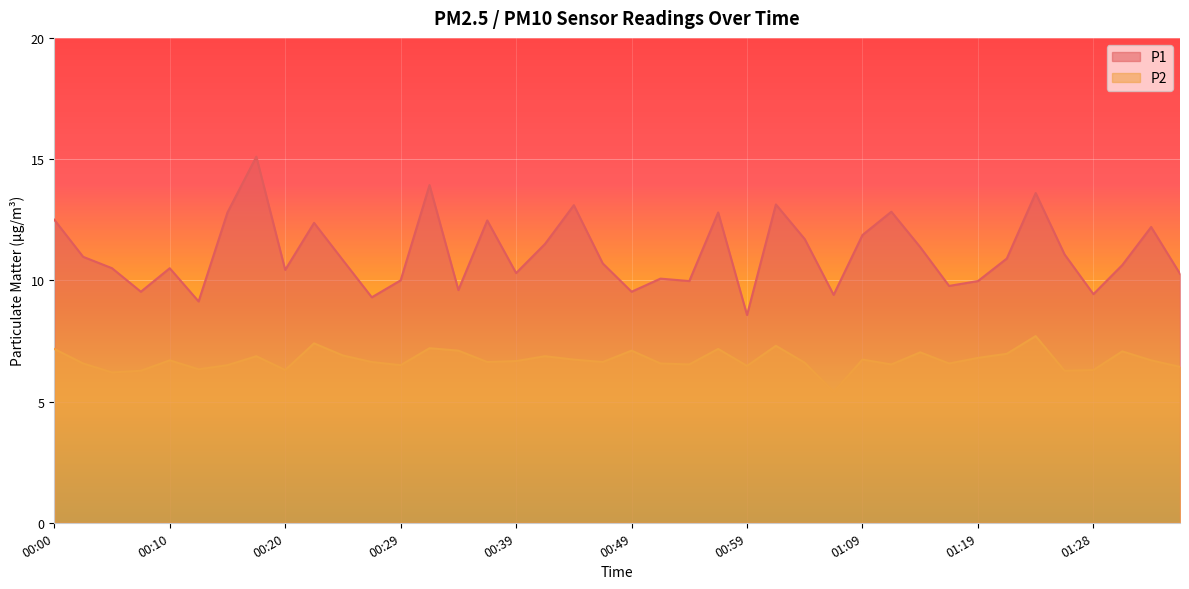

Reading left to right, what are all the values shown in this chart?

P1: 00:00=12.5	00:03=11.0	00:05=10.5	00:07=9.5	00:10=10.5	00:12=9.1	00:15=12.8	00:17=15.1	00:20=10.4	00:22=12.4	00:25=10.8	00:27=9.3	00:29=10.0	00:32=13.9	00:34=9.6	00:37=12.5	00:39=10.3	00:42=11.5	00:44=13.1	00:47=10.7	00:49=9.5	00:52=10.1	00:54=10.0	00:56=12.8	00:59=8.6	01:01=13.1	01:04=11.7	01:06=9.4	01:09=11.9	01:11=12.8	01:14=11.4	01:16=9.8	01:19=10.0	01:21=10.9	01:23=13.6	01:26=11.1	01:28=9.4	01:31=10.6	01:33=12.2	01:36=10.3
P2: 00:00=7.2	00:03=6.6	00:05=6.2	00:07=6.3	00:10=6.7	00:12=6.3	00:15=6.5	00:17=6.9	00:20=6.3	00:22=7.4	00:25=6.9	00:27=6.6	00:29=6.5	00:32=7.2	00:34=7.1	00:37=6.6	00:39=6.7	00:42=6.9	00:44=6.7	00:47=6.6	00:49=7.1	00:52=6.6	00:54=6.5	00:56=7.2	00:59=6.5	01:01=7.3	01:04=6.6	01:06=5.4	01:09=6.7	01:11=6.5	01:14=7.0	01:16=6.6	01:19=6.8	01:21=7.0	01:23=7.7	01:26=6.3	01:28=6.3	01:31=7.1	01:33=6.7	01:36=6.4